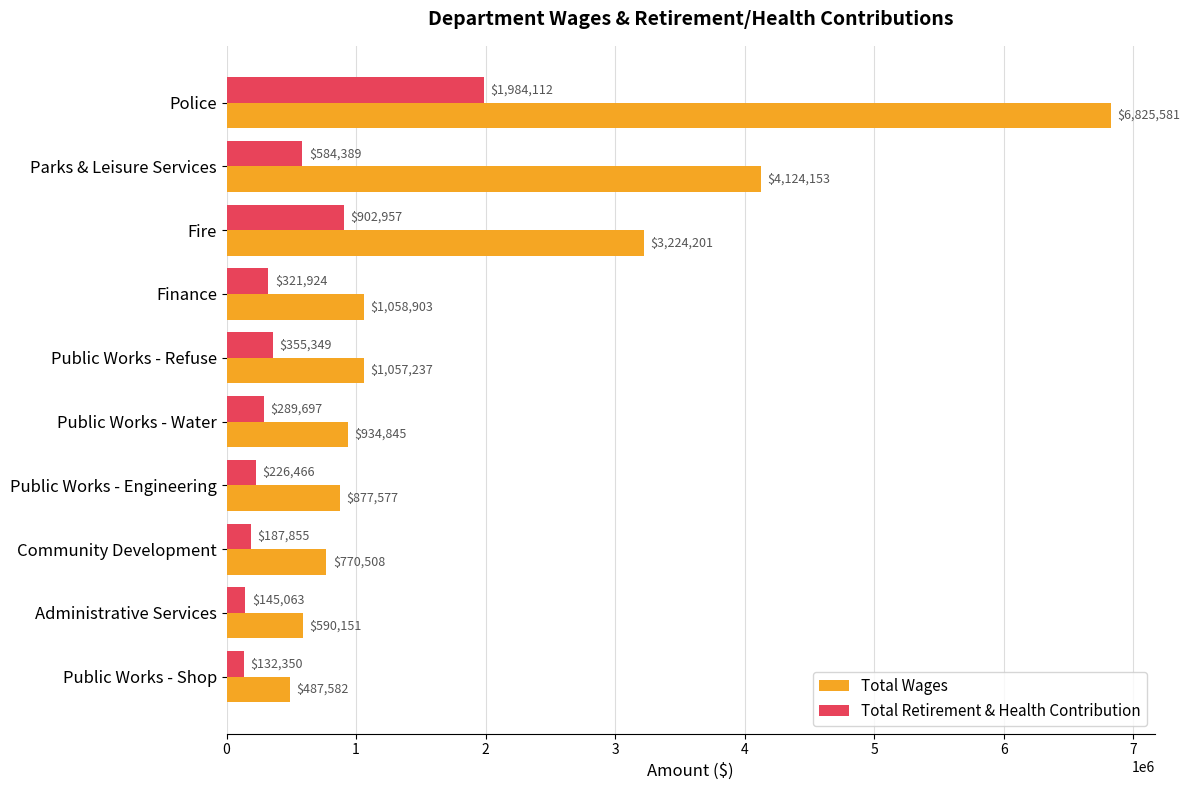

At which label is Total Retirement & Health Contribution closest to 1058231?

Fire